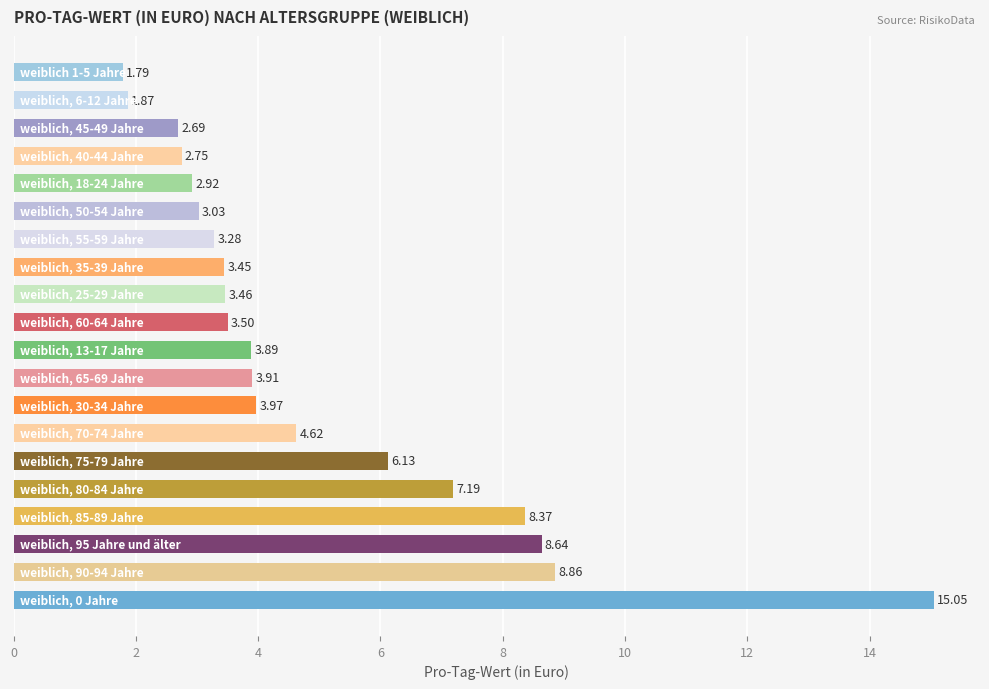

What is the sum of all values?

99.4